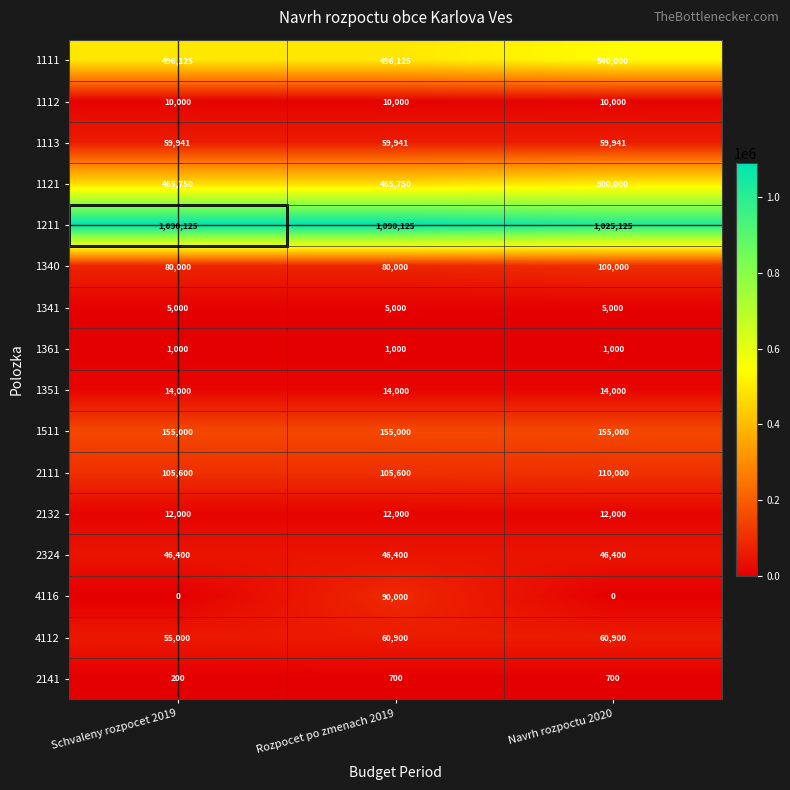

Count the number of categories in the chart.

3